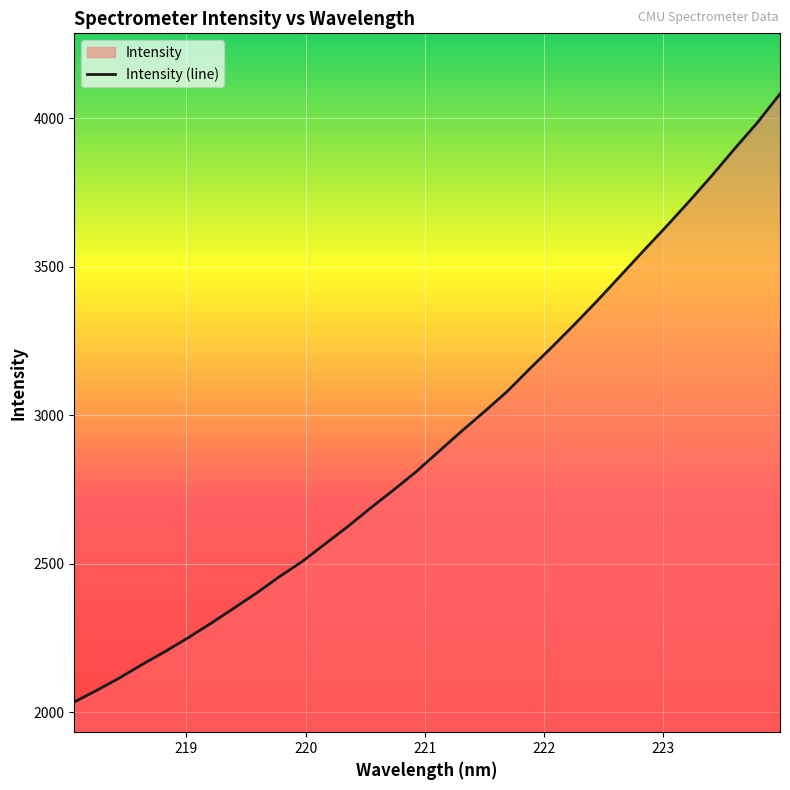

What is the difference between the second highest and second lowest values?

1910.6